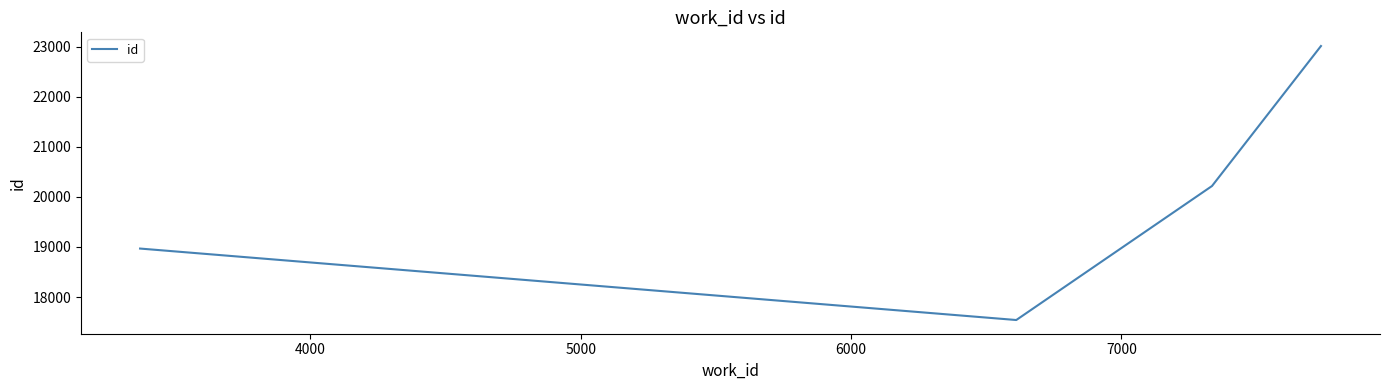

What is the difference between the maximum and minimum values?

5471